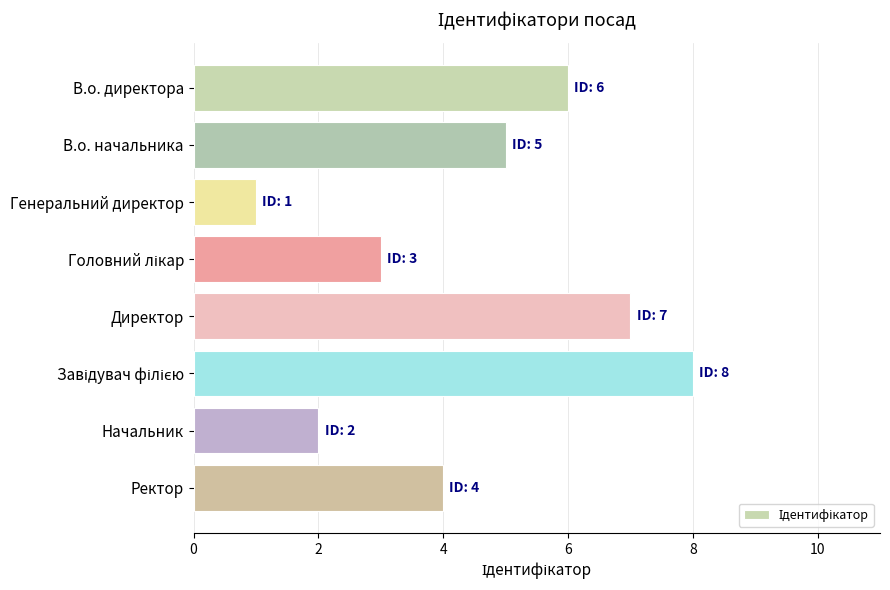

What is the label of the 8th bar from the top?

Ректор